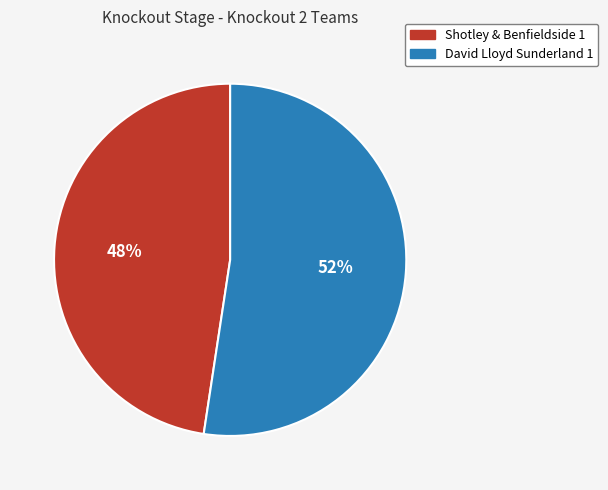

What is the largest slice in the pie chart?

David Lloyd Sunderland 1